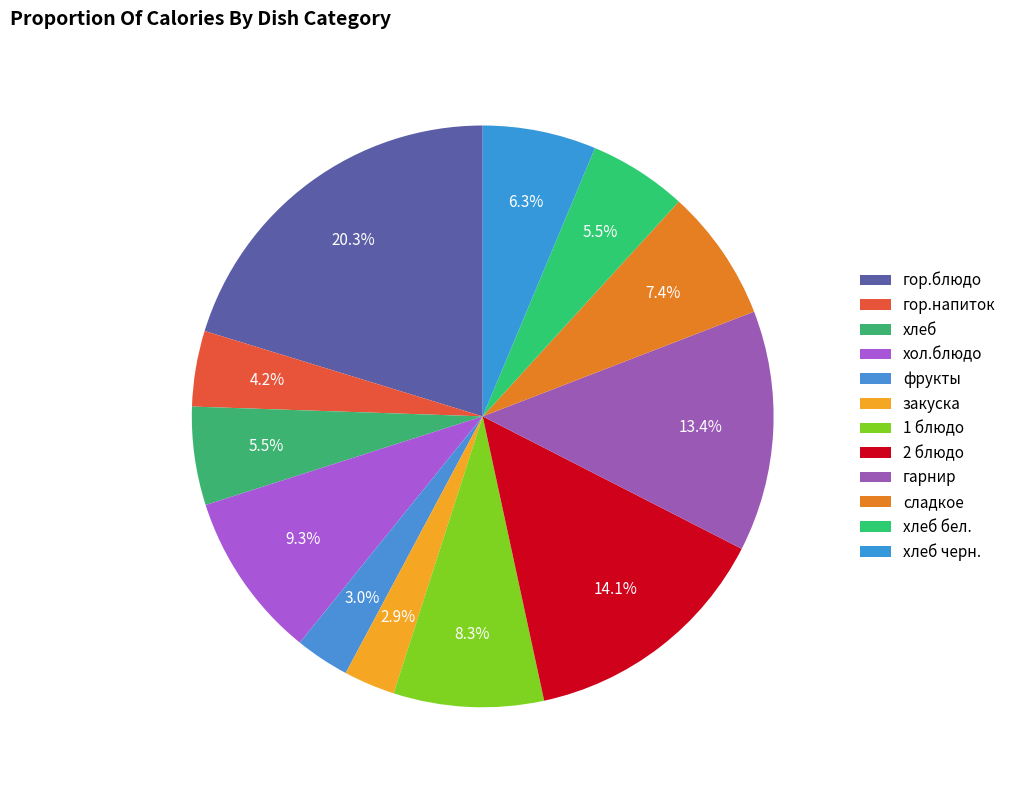

Does any single category account for the majority?

No